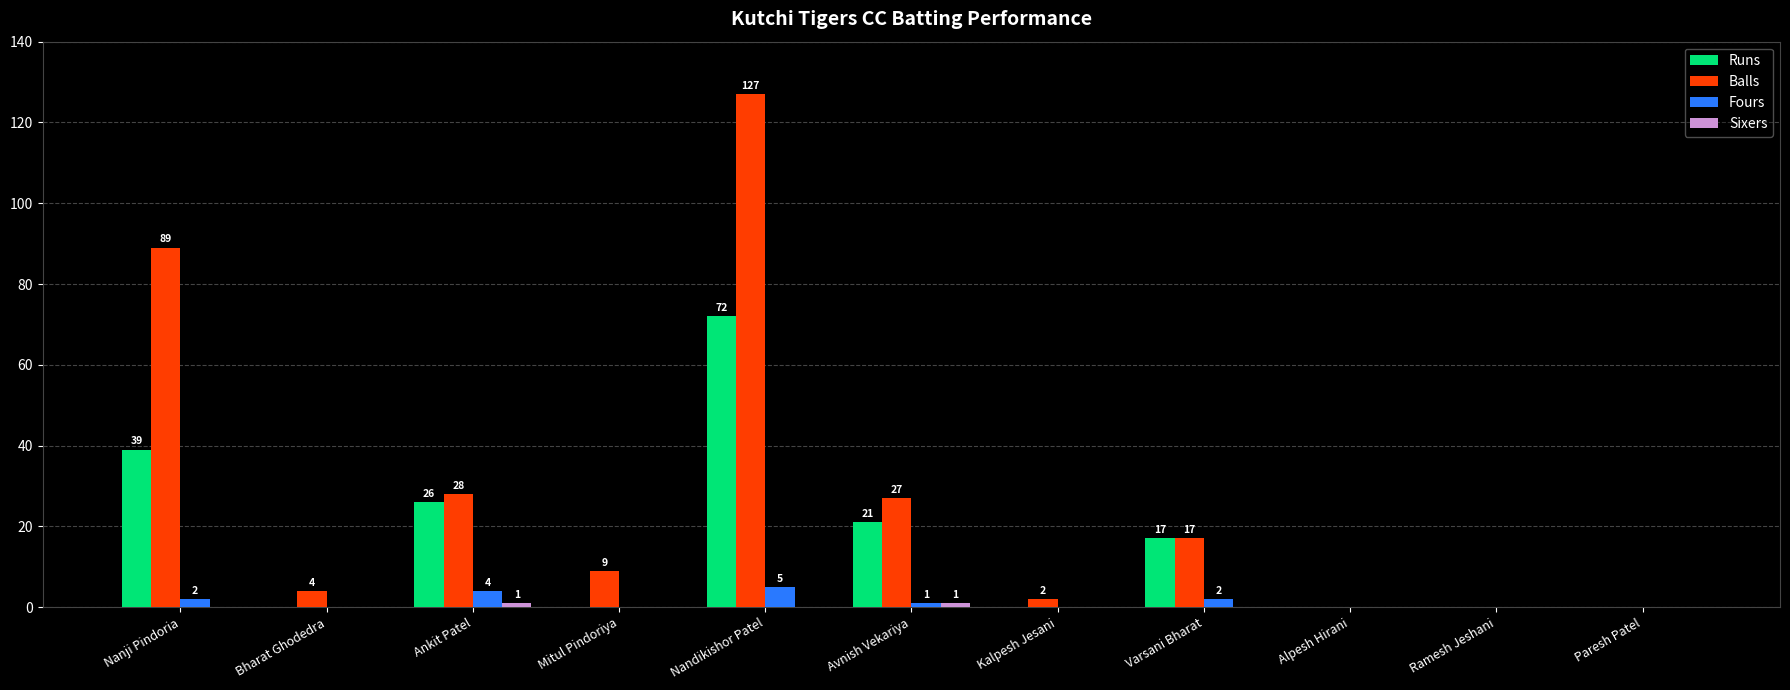

What is the sum of all Fours values?

14